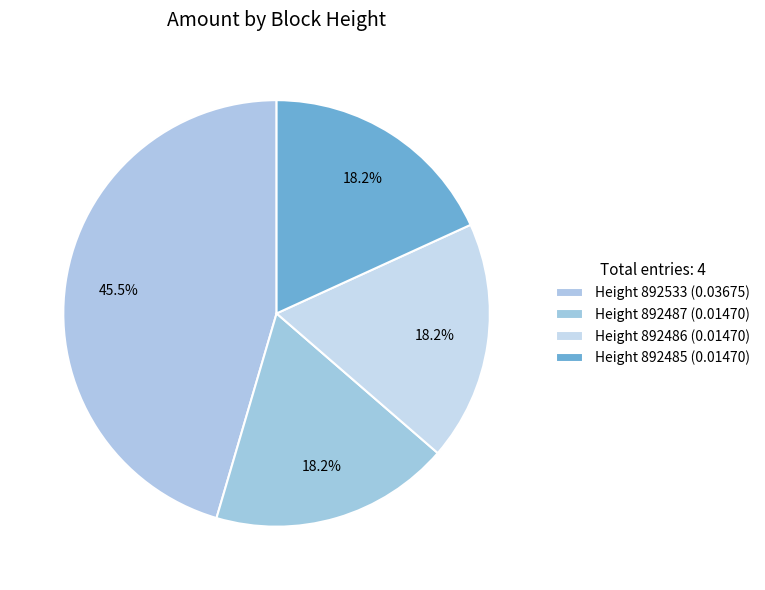

How many slices are in this pie chart?

4